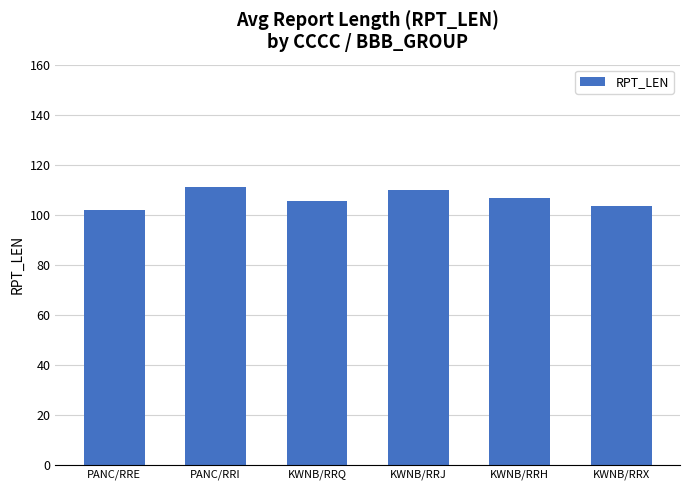

What is the label of the 2nd bar from the left?

PANC/RRI